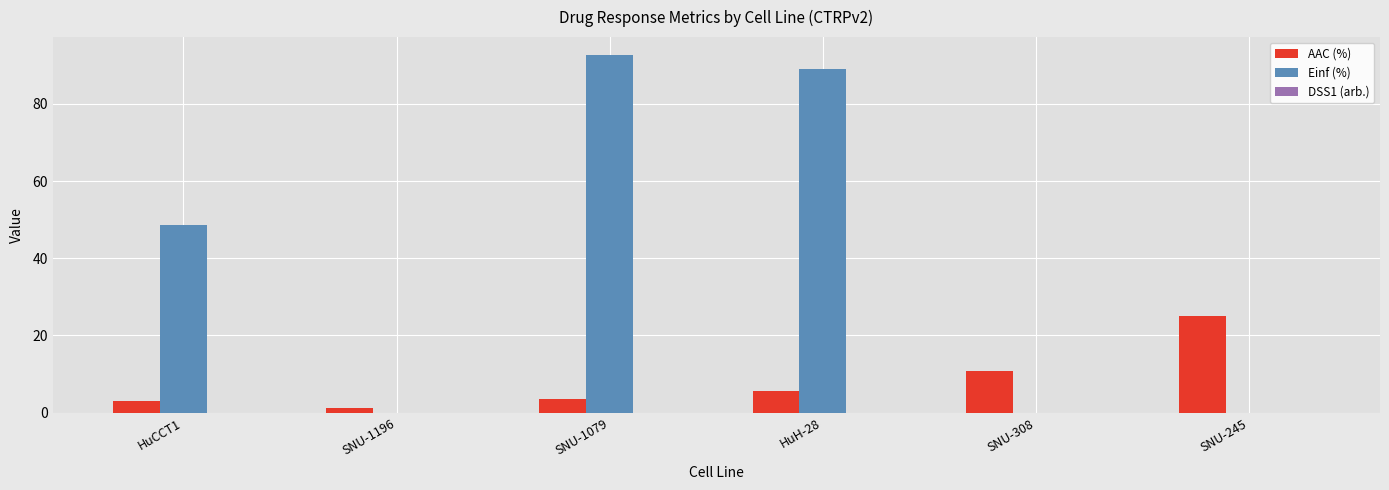

Which series has the largest total across all categories?

Einf (%)